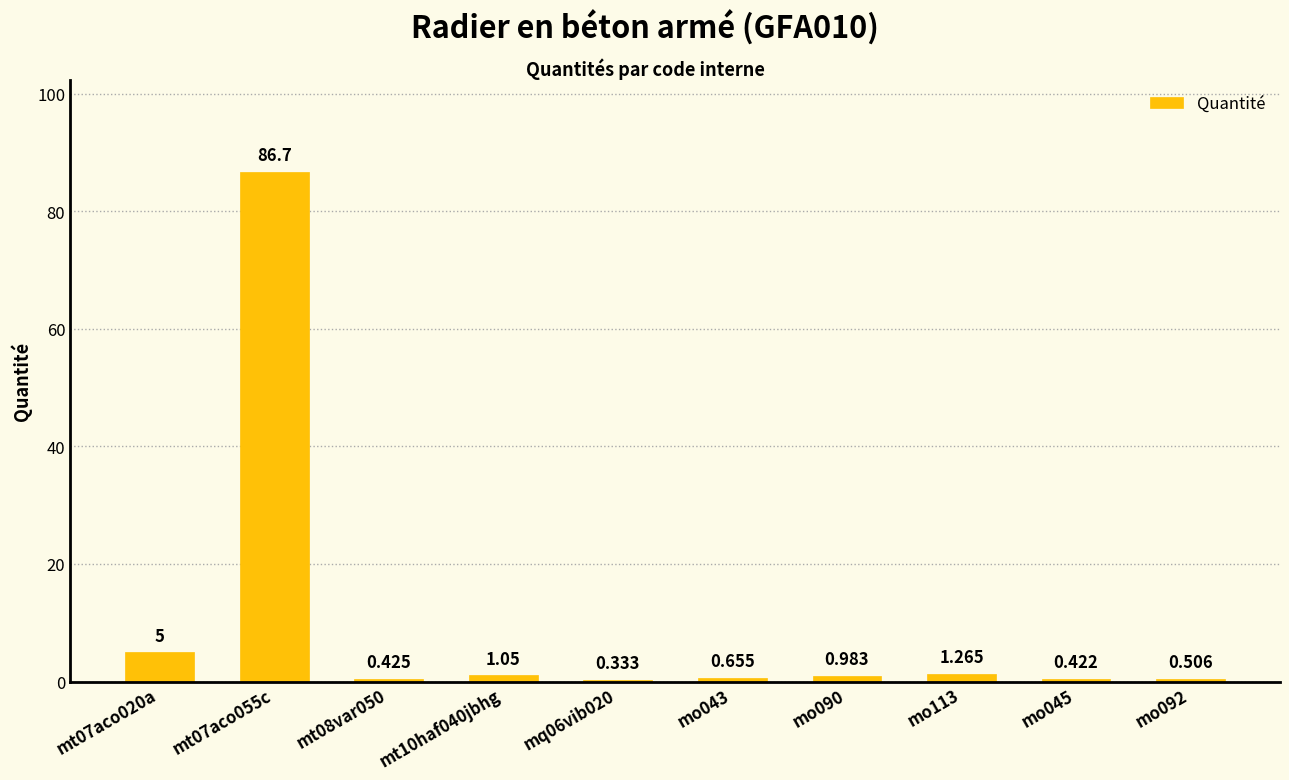

What is the minimum value shown in the chart?

0.3